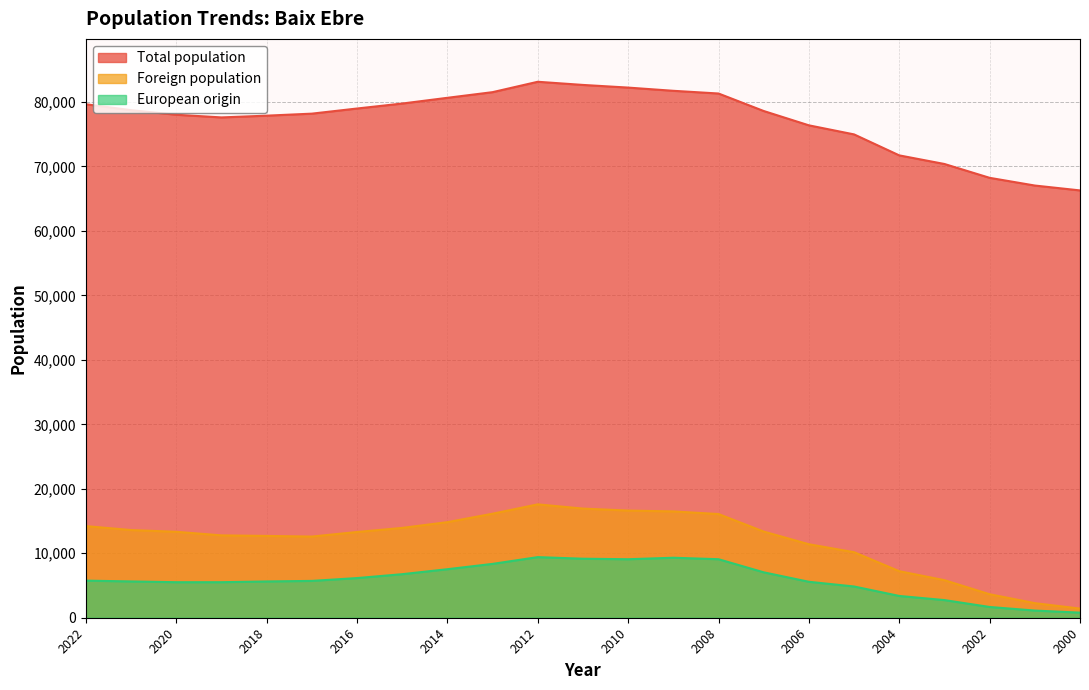

What are all the series names shown in the legend?

Total population, Foreign population, European origin